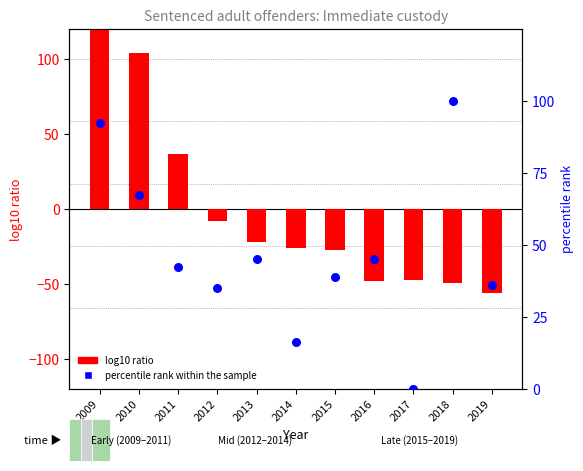

Which series contains the highest Y value?

log10 ratio